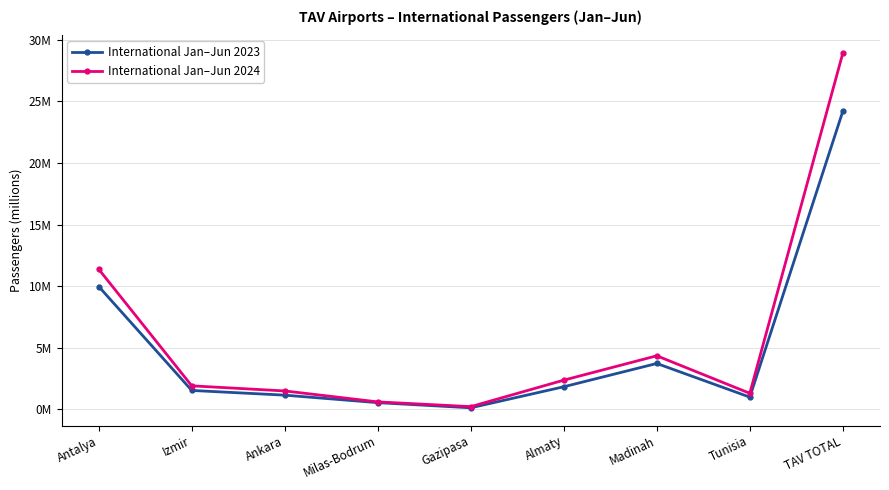

What is the difference between the maximum and second lowest values in the International Jan–Jun 2023 series?

23.7